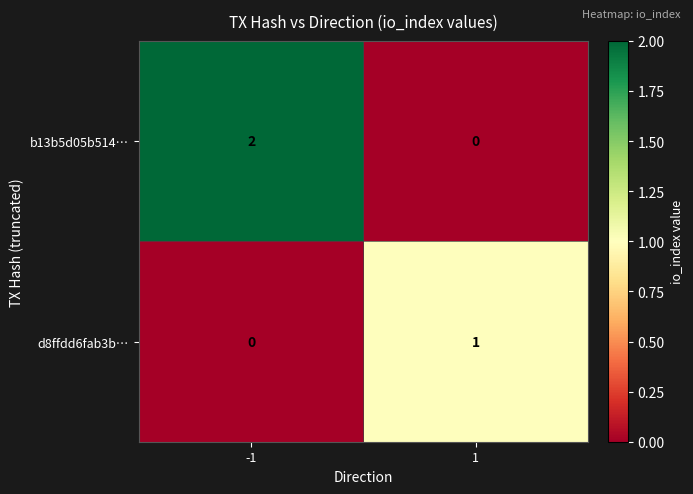

Between -1 and 1, which series saw the biggest shift?

b13b5d05b514…